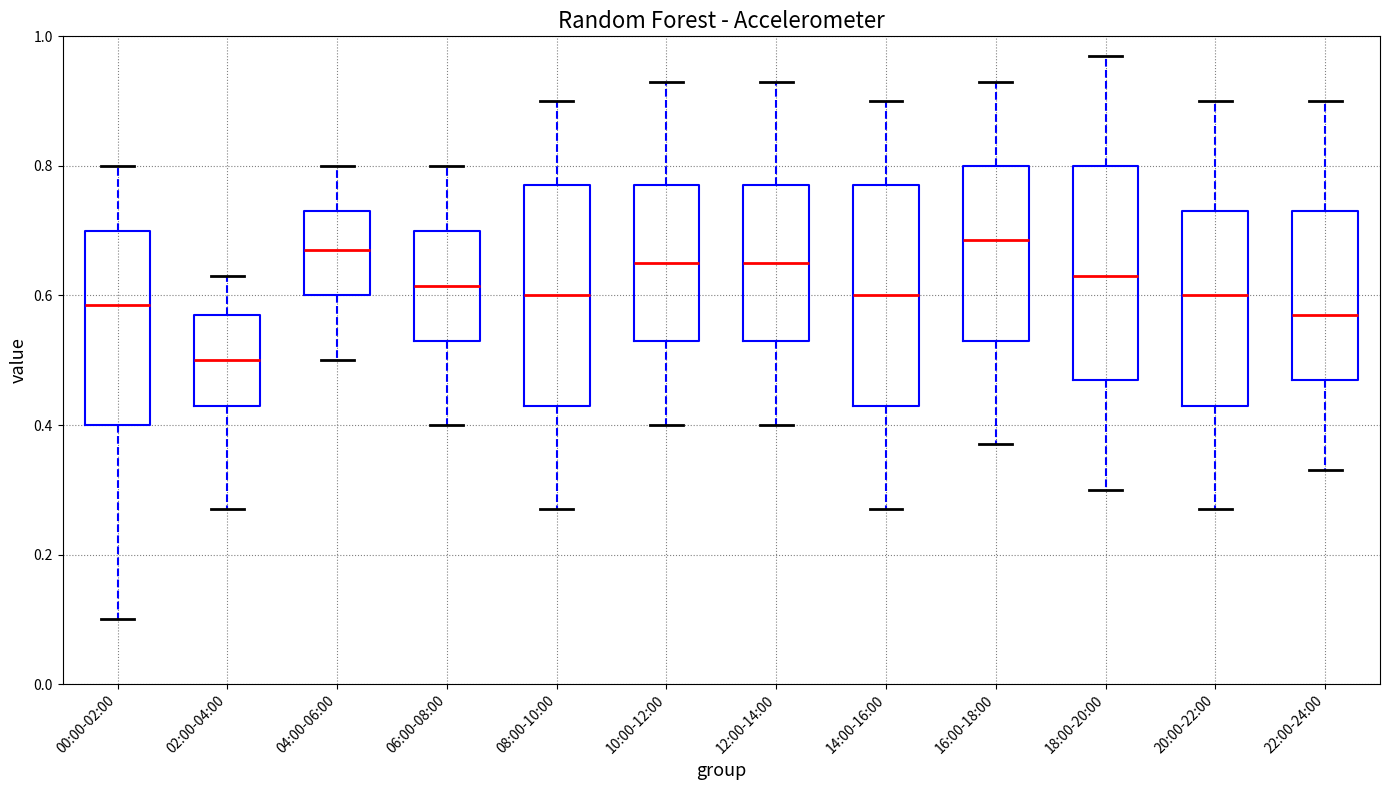

Where is the upper edge of the box for 10:00-12:00 on the y-axis? The values are not printed on the chart, so give them approximately, as read against the axis.

0.78